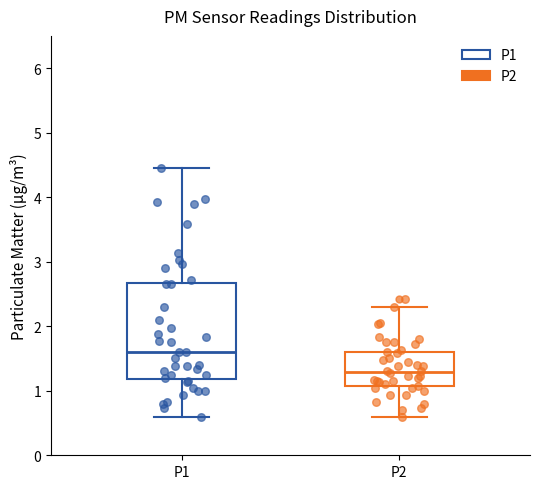

Reading left to right, transcribe this box plot: for each box, give where its median line is, the range the box spans, and where its two whiskers end, as read against the y-axis. The values are not printed on the chart, so give them approximately, as read against the axis.

P1: median 1.6, box 1.2 to 2.7, whiskers 0.6 to 4.5
P2: median 1.3, box 1.1 to 1.6, whiskers 0.6 to 2.3